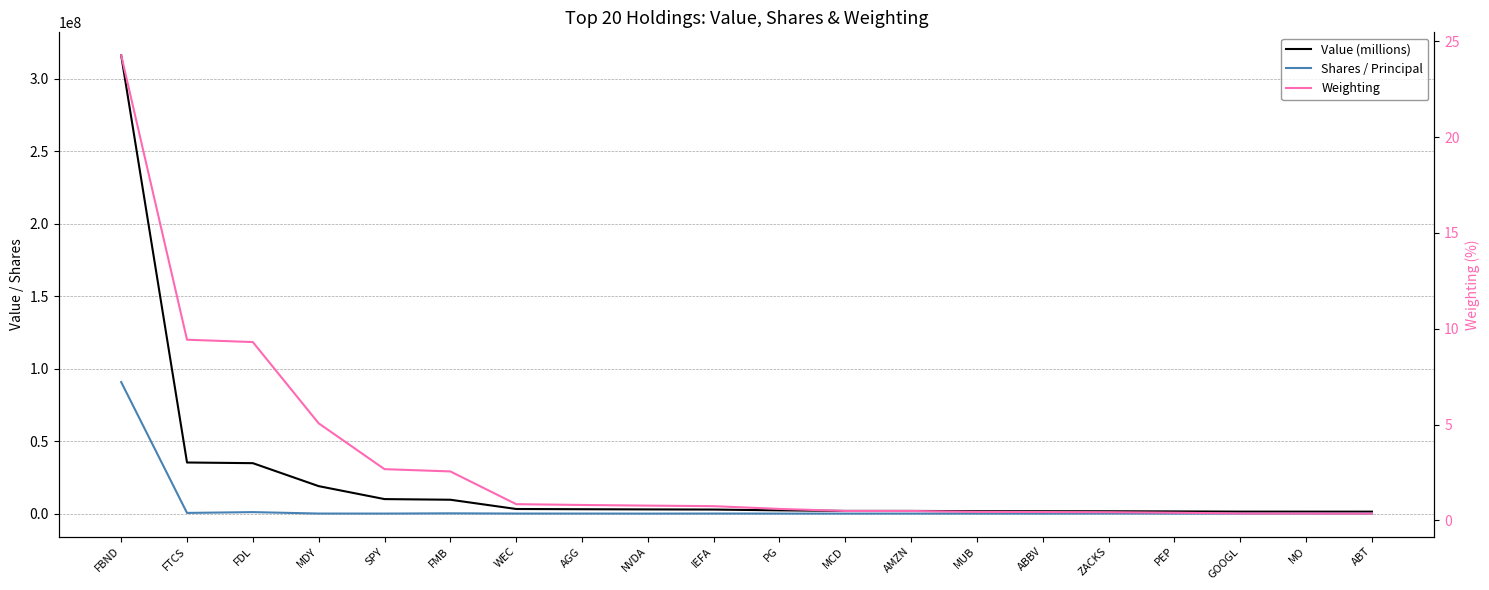

The value of Value (millions) at MUB is 1683637.0. True or false?

True